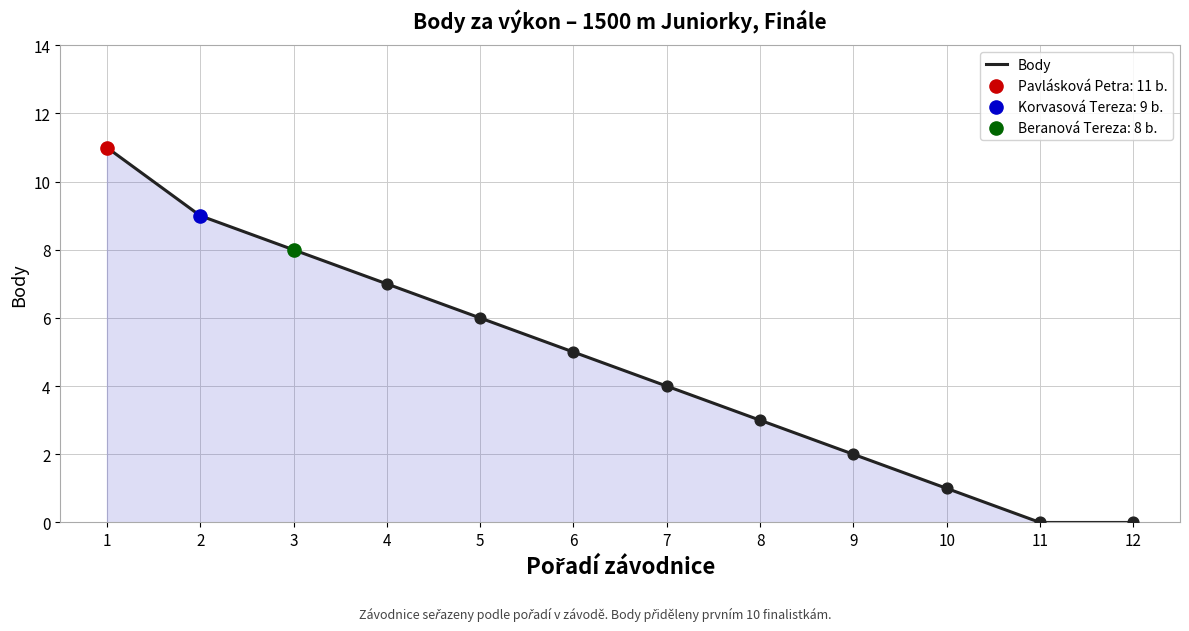

What is the ratio of the value at 9 to the value at 6?

0.4